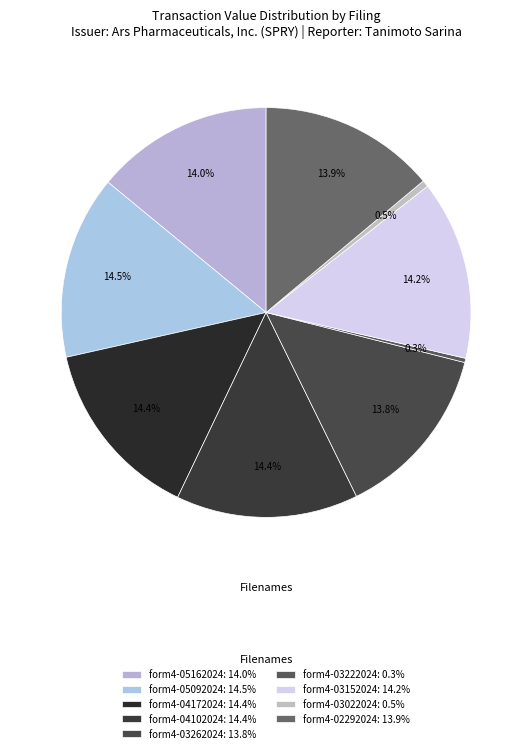

Count the number of slices in the pie.

9